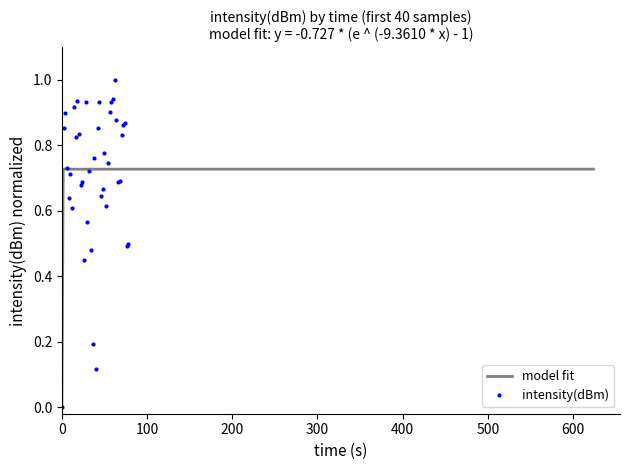

How many interior local peaks (higher than both neighbors) does the data have?

12